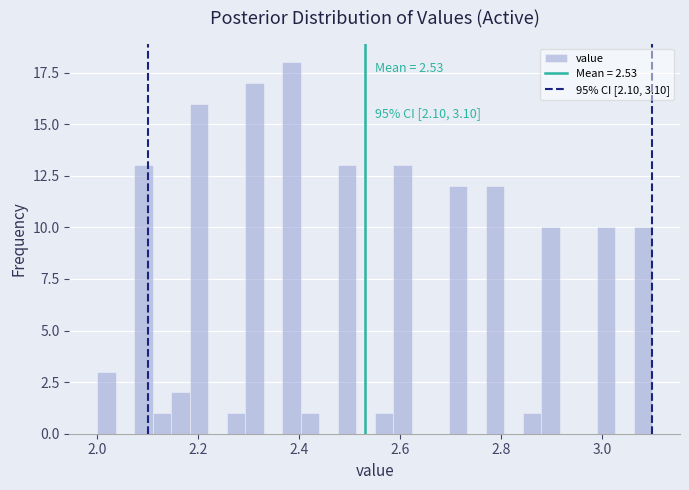

Around what value on the x-axis is the tallest bar? Give the approximate position of its centre, as read against the axis.

2.38